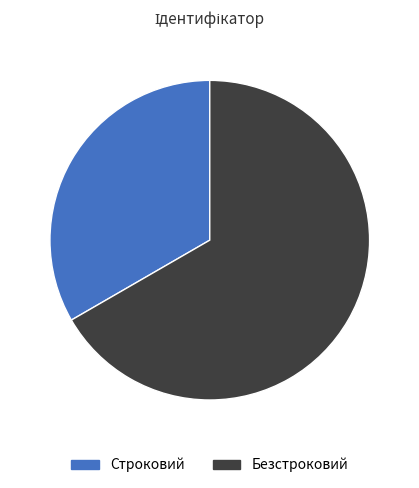

True or false: Безстроковий accounts for 67% of the total.

True